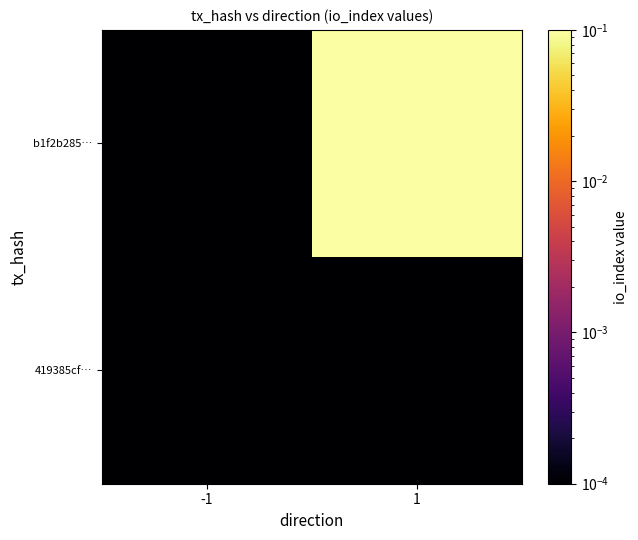

Rank the series by their average value, from lowest to highest.

419385cf…, b1f2b285…